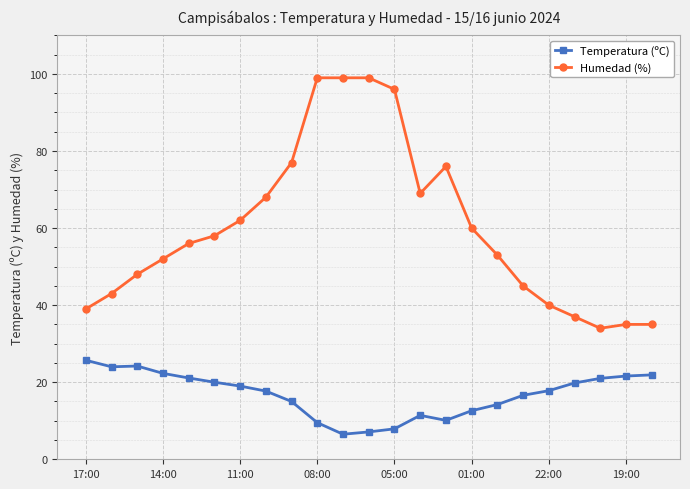

How many lines are shown in the chart?

2